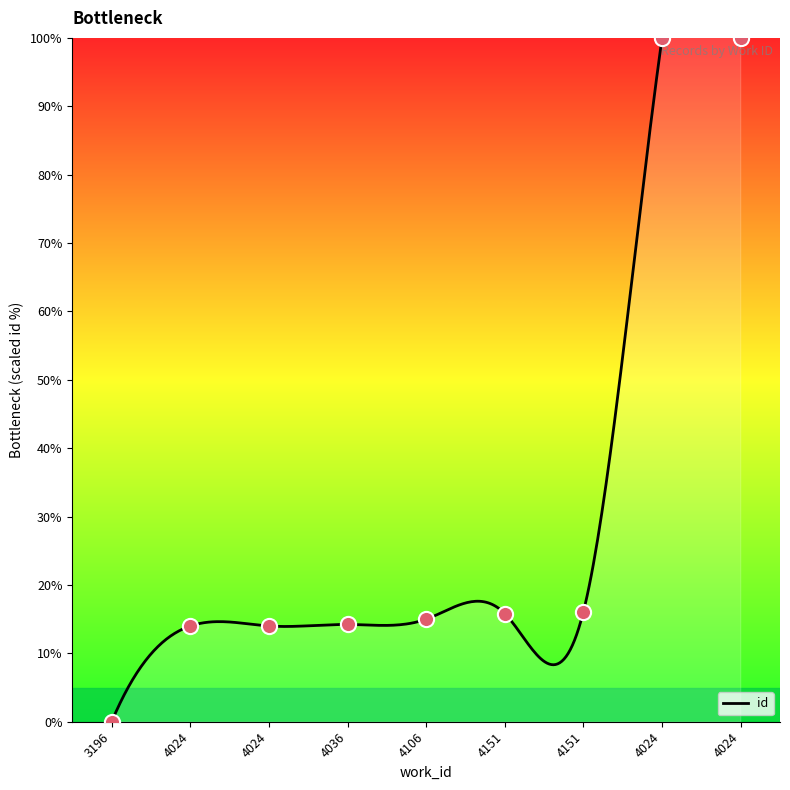

What is the change in value from 4024 to 4151?

+2.1